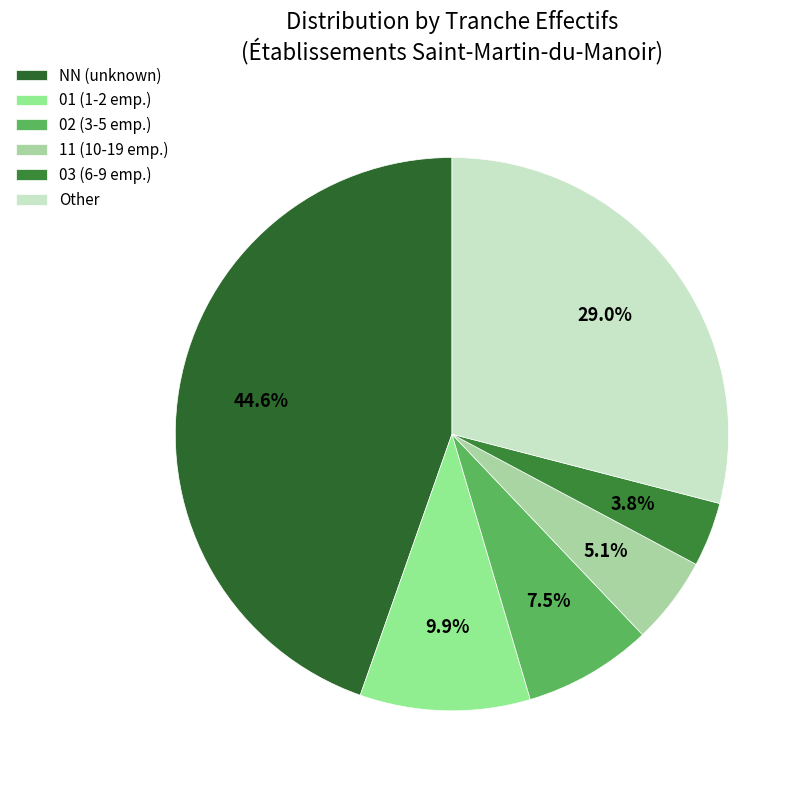

What is the ratio of the value at 11 to the value at 01?

0.5